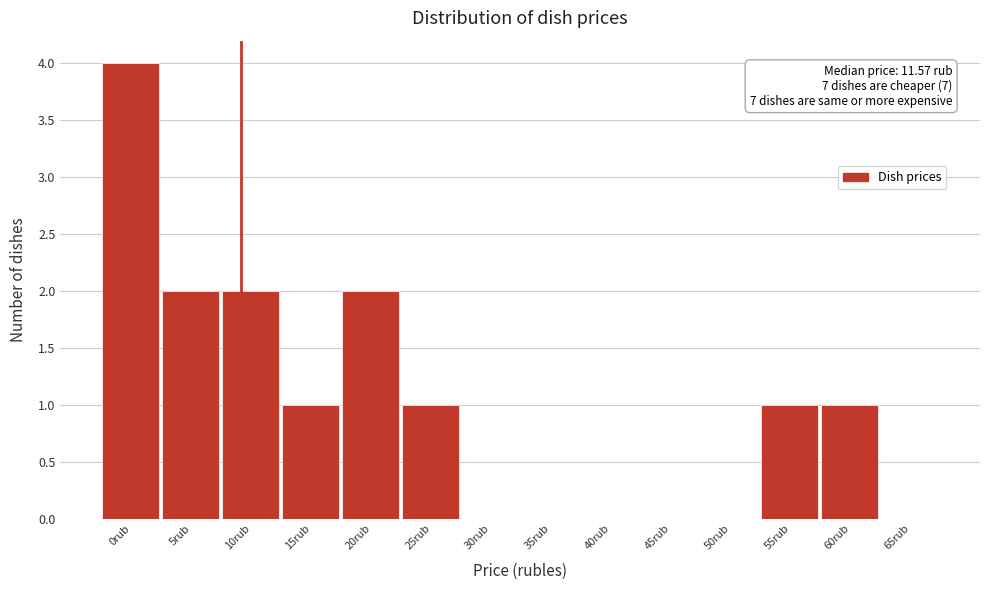

What is the sum of the values at 10rub and 15rub?

3